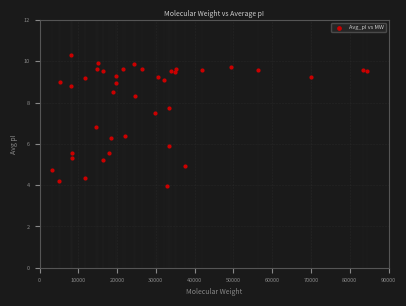

What Y value in the scatter plot is closest to 7?

6.8